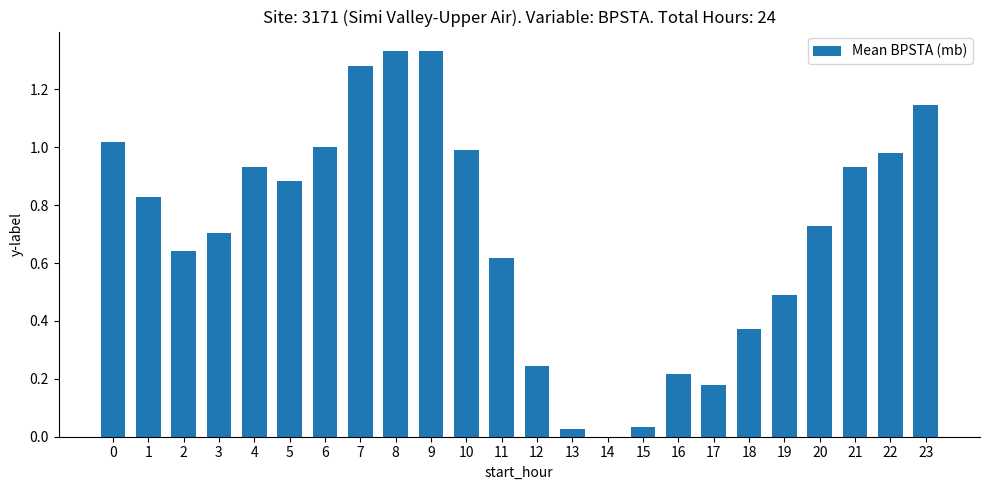

The value at 4 is 0.6. True or false?

False